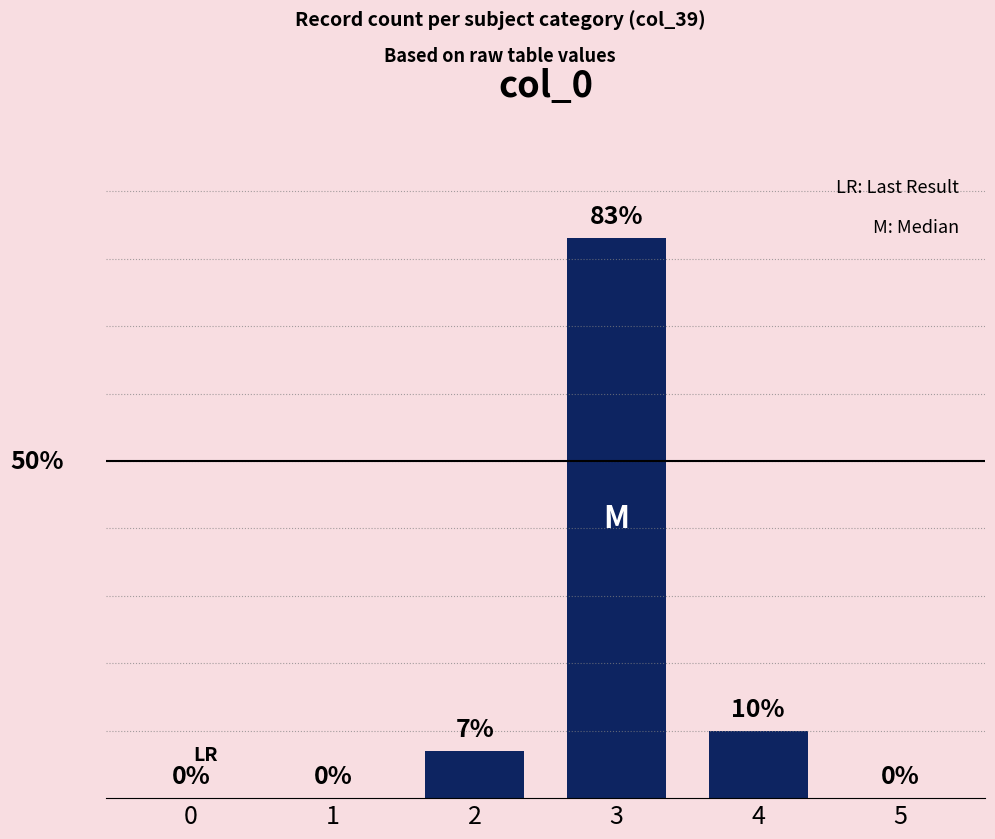

Reading left to right, list all the values displayed in this chart.

0	0	7	83	10	0